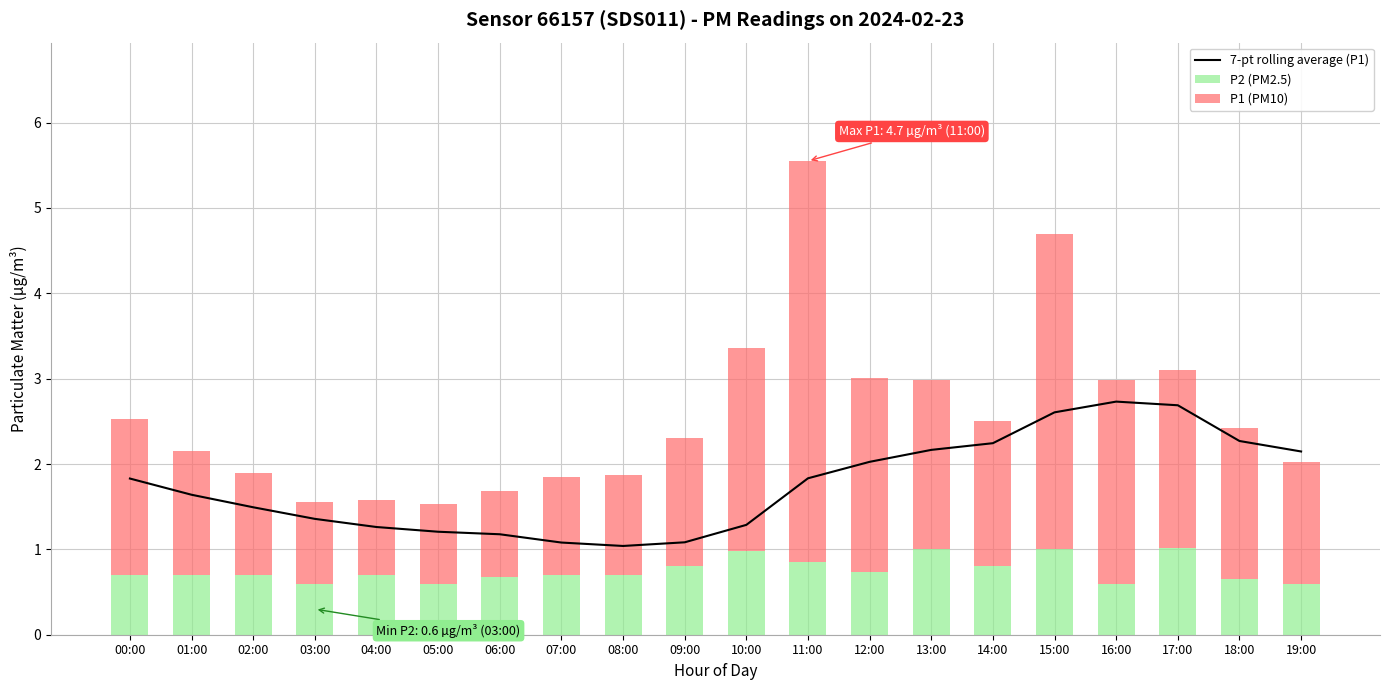

What is the average value of the P2 (PM2.5) series?

0.8